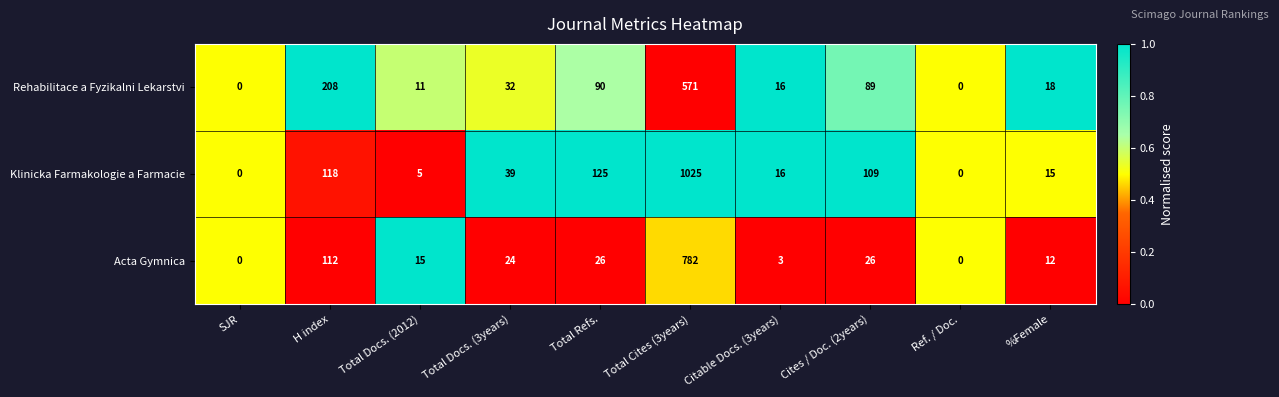

What is the sum of all Klinicka Farmakologie a Farmacie values?

1452